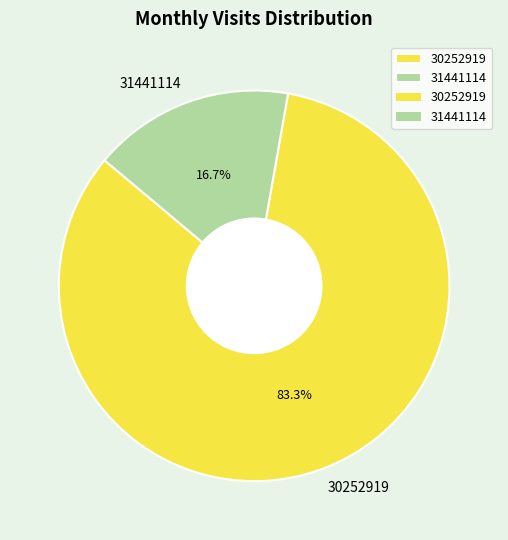

To the nearest percent, what is the difference between the largest and smallest slice percentages?

67%